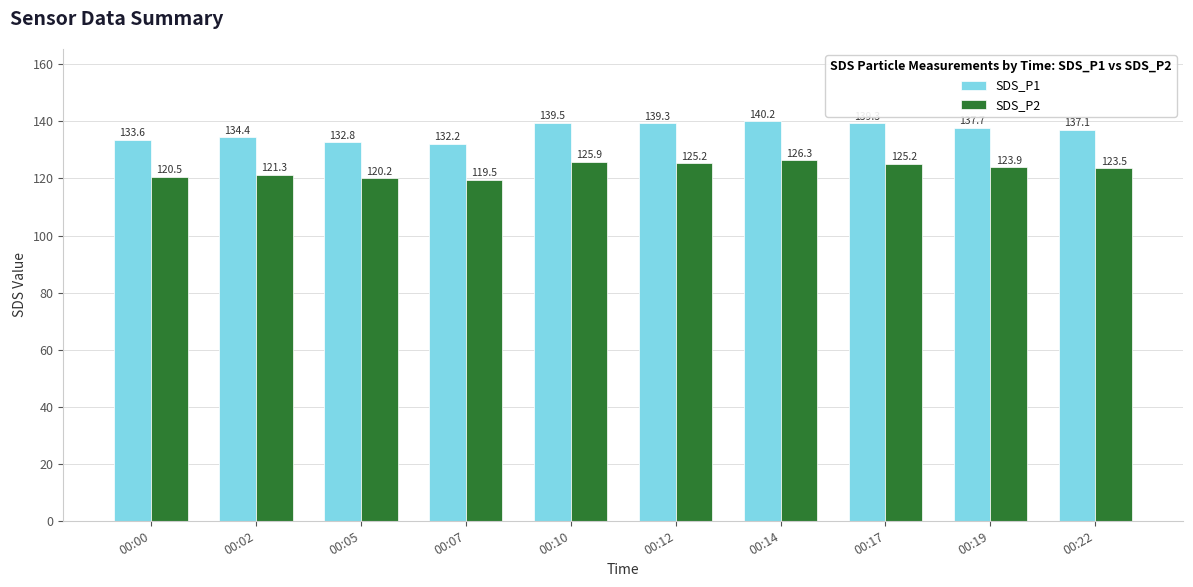

The value of SDS_P2 at 00:05 is 38.1. True or false?

False